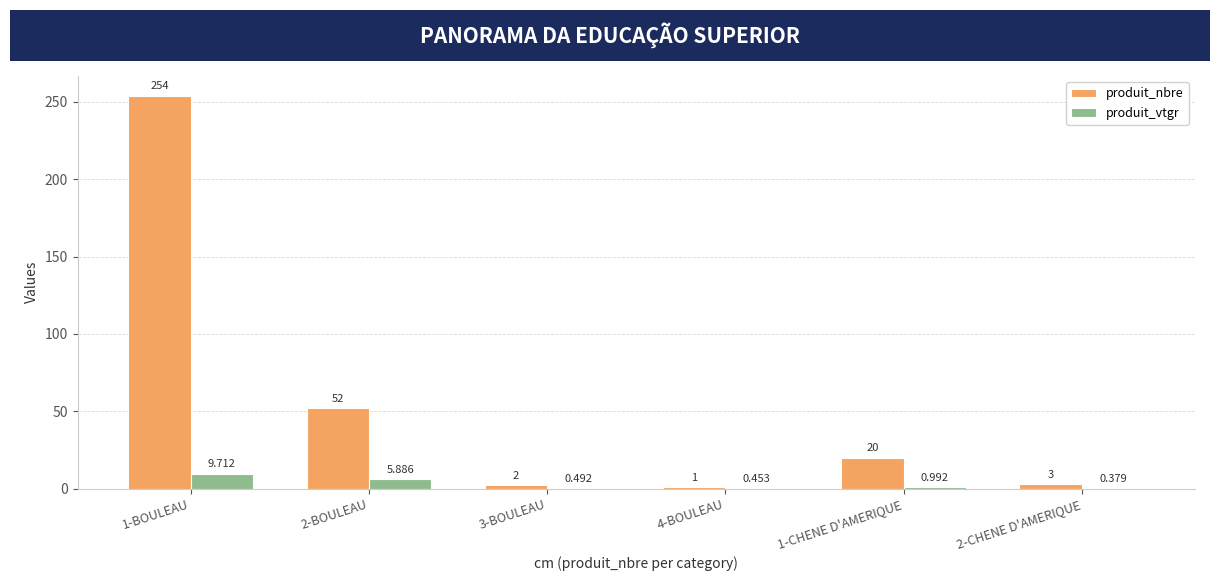

Which series has the largest total across all categories?

produit_nbre